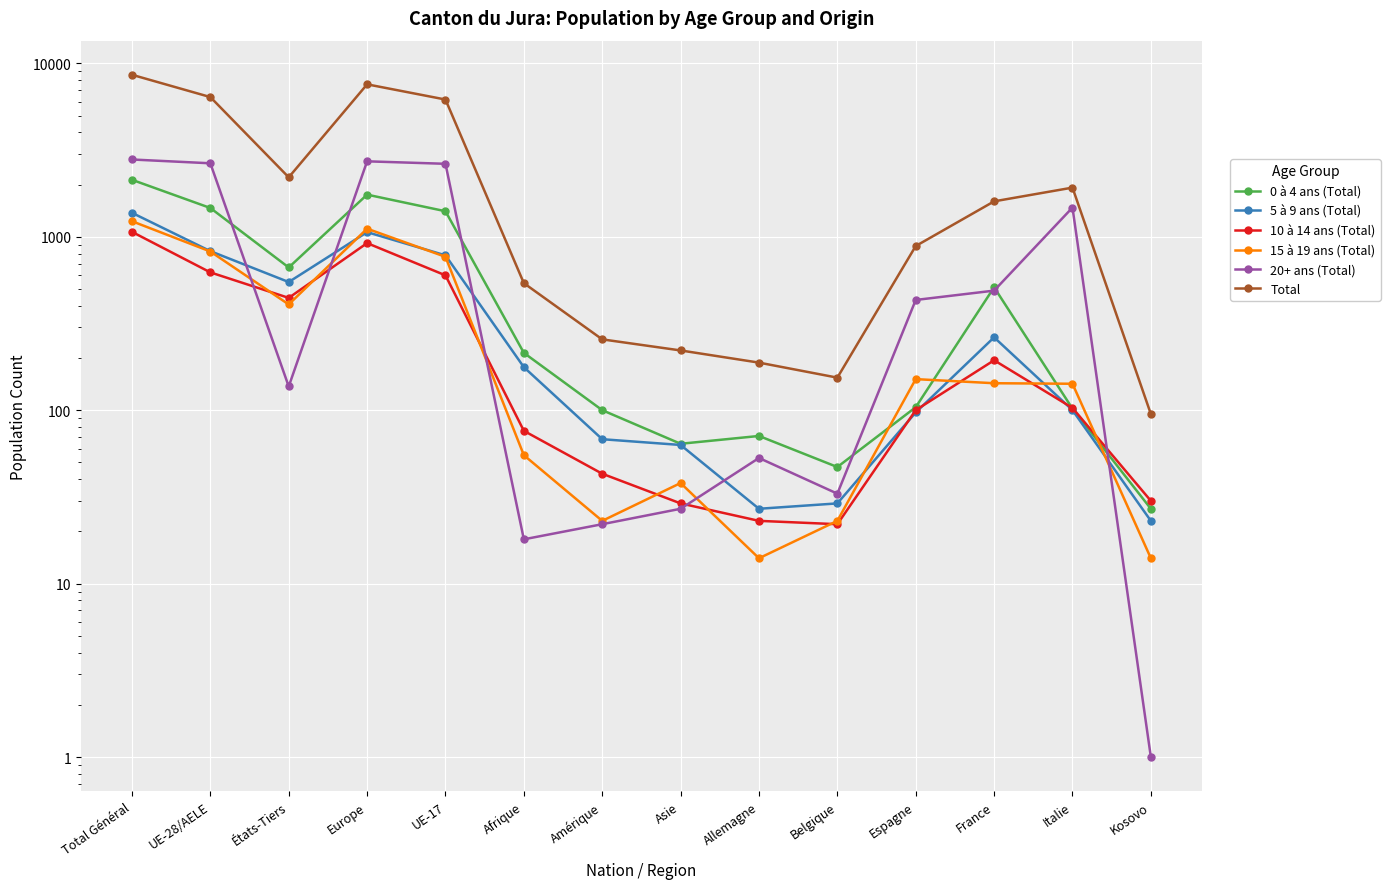

What is the spread (max minus min) of values at Italie?

1820